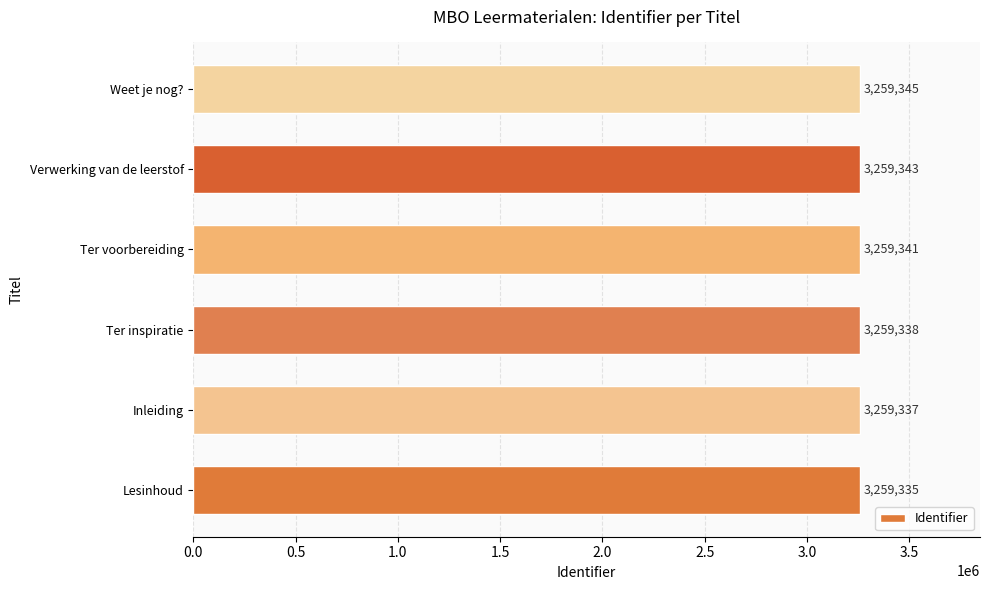

Reading bottom to top, extract all data points from this chart.

3259335	3259337	3259338	3259341	3259343	3259345